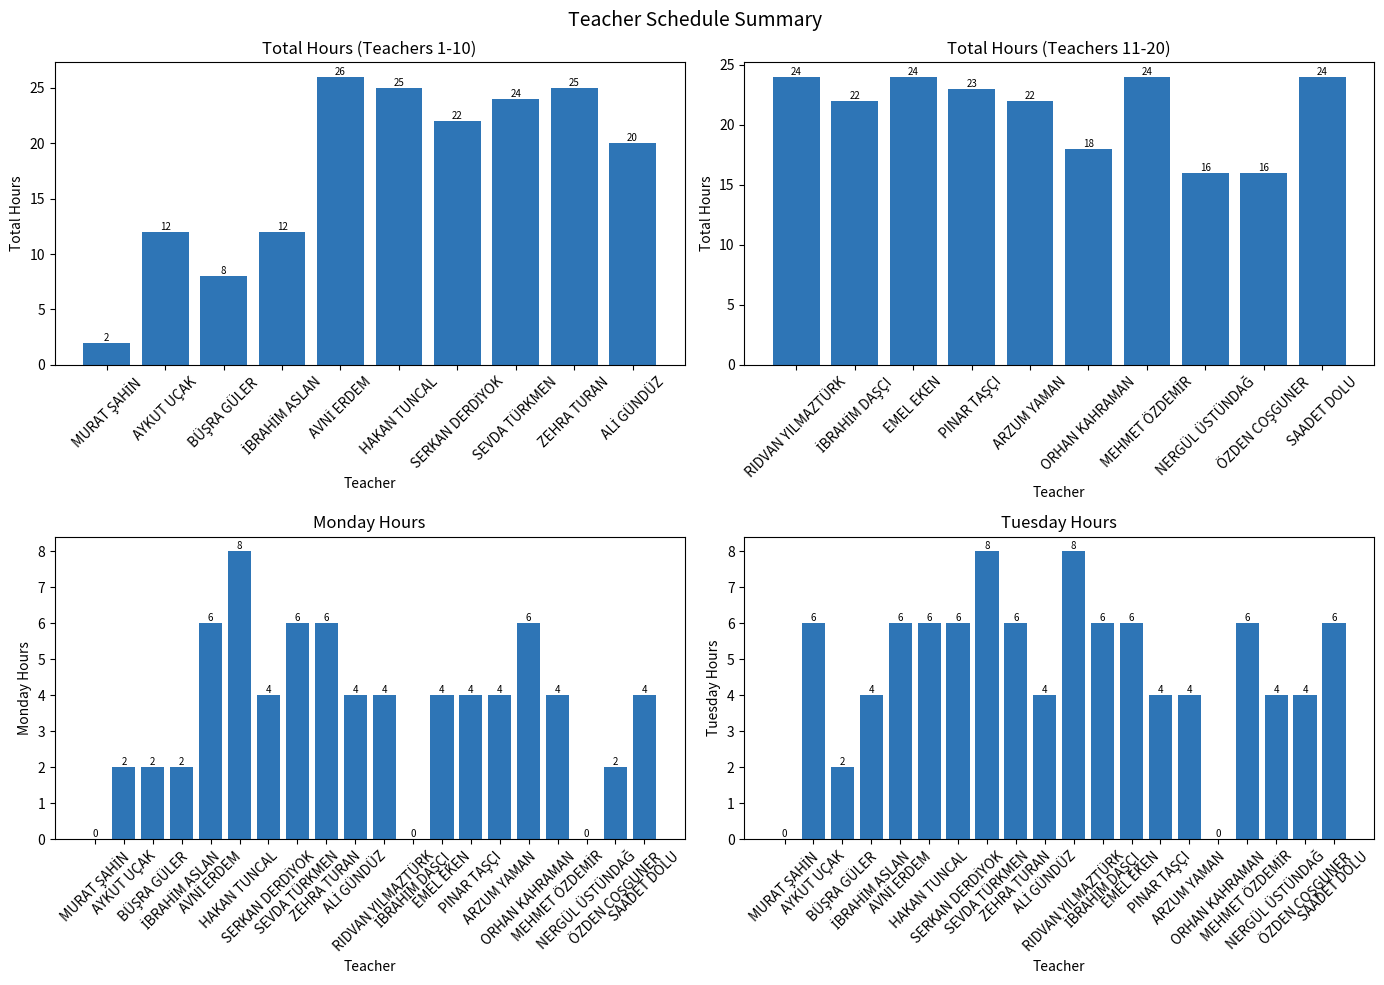

The Wednesday series shows 14 at AVNİ ERDEM. True or false?

False